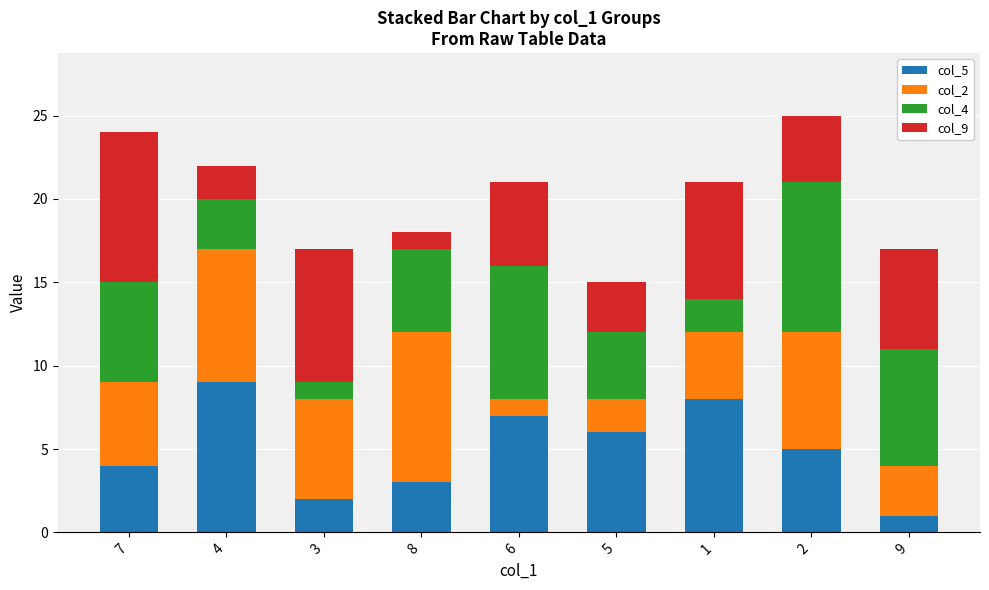

The col_5 series shows 4 at 7. True or false?

True